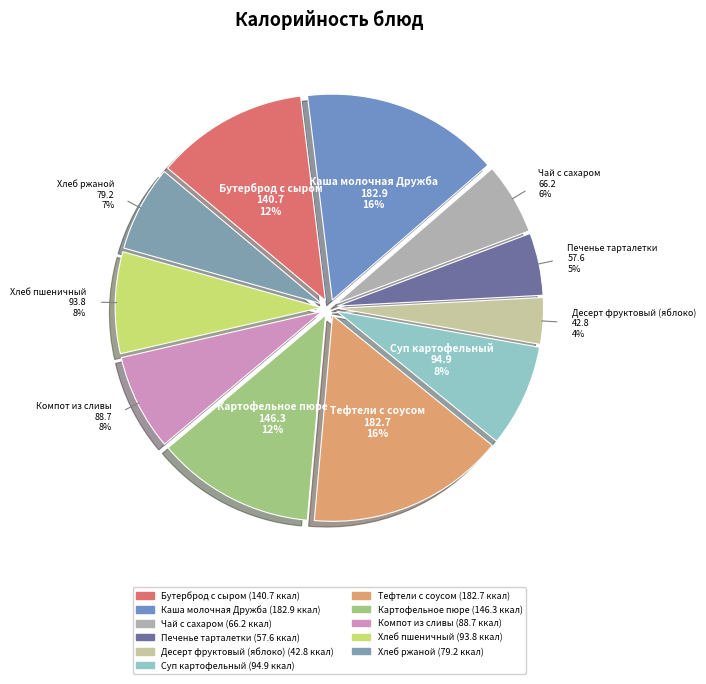

Between Каша молочная Дружба and Чай с сахаром, which is larger?

Каша молочная Дружба